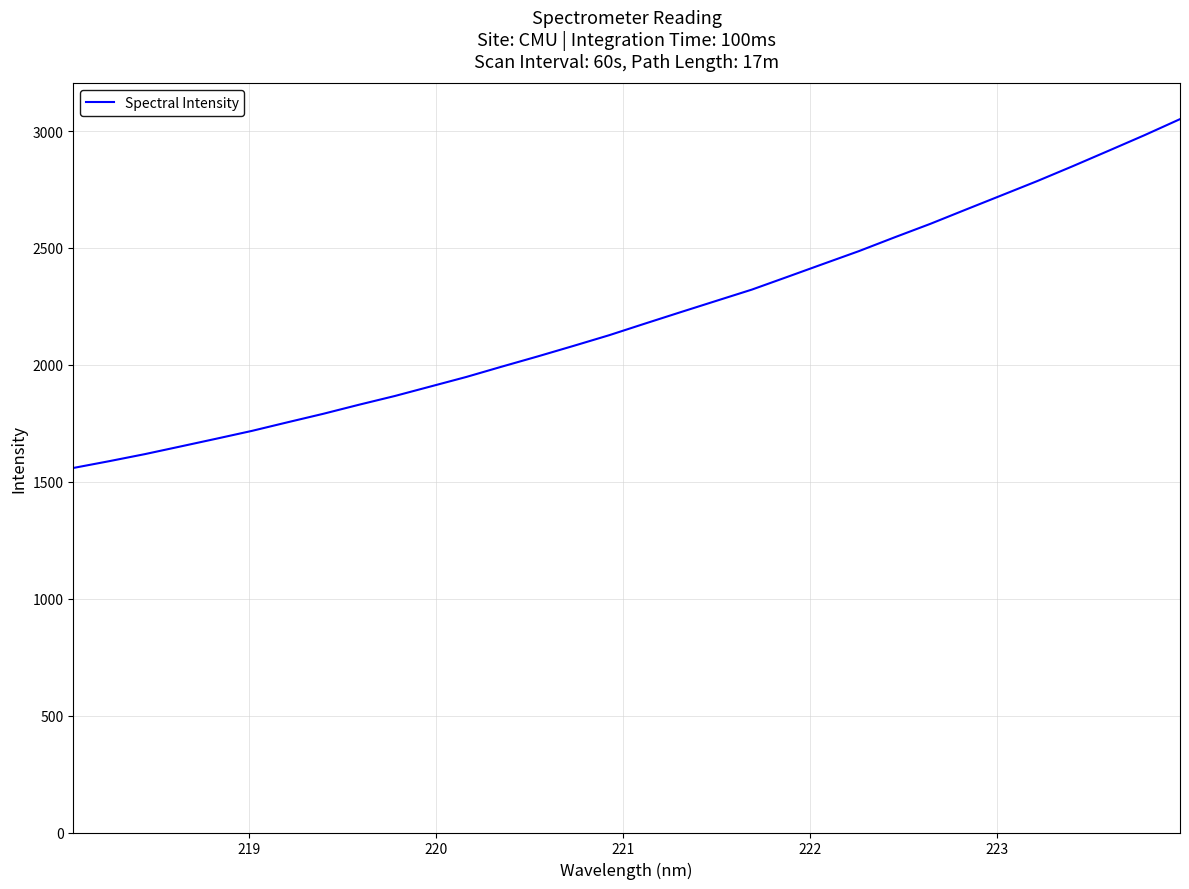

What is the sum of all values?

70566.5